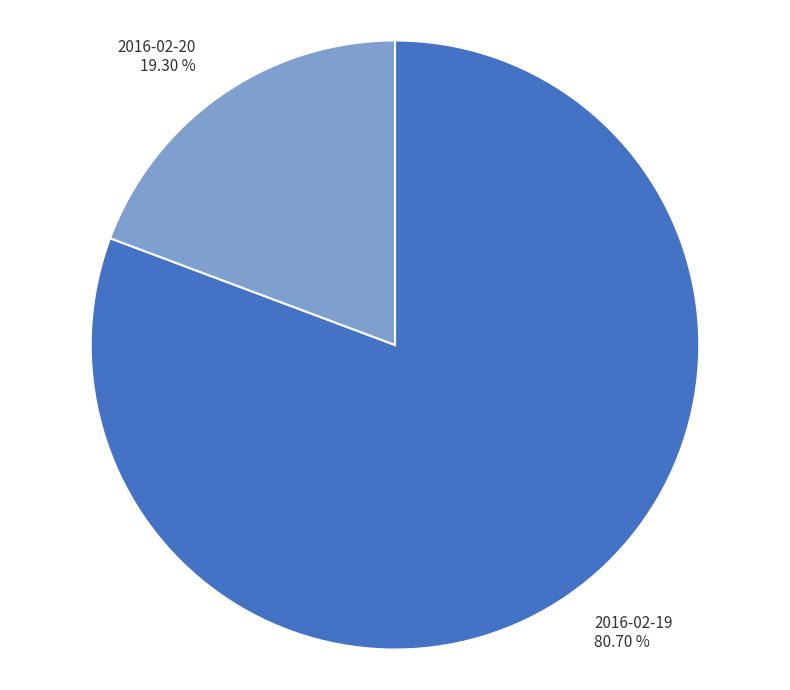

What is the largest slice in the pie chart?

2016-02-19